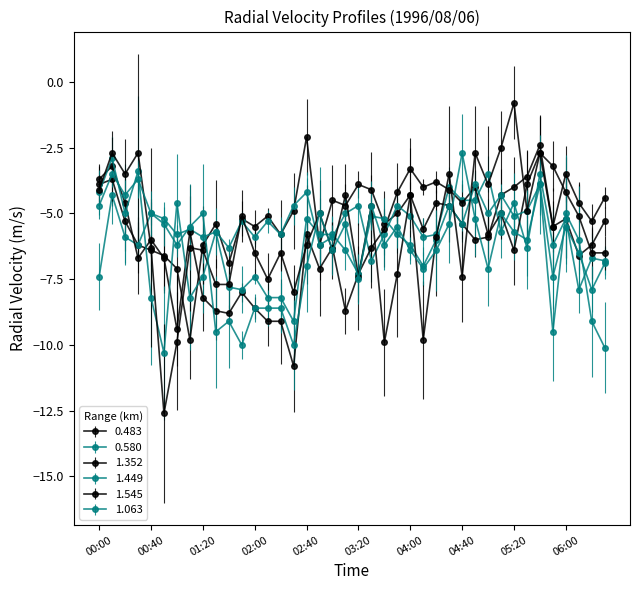

What is the sum of all 1.545 values?

-228.6